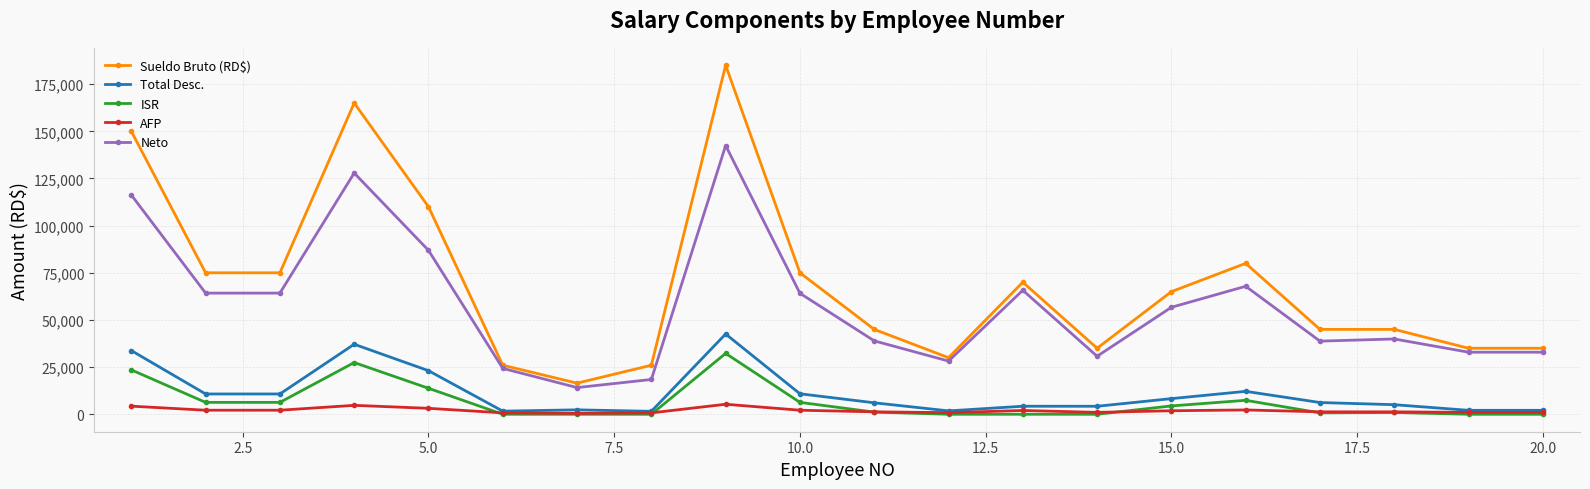

How many series are shown in this chart?

5